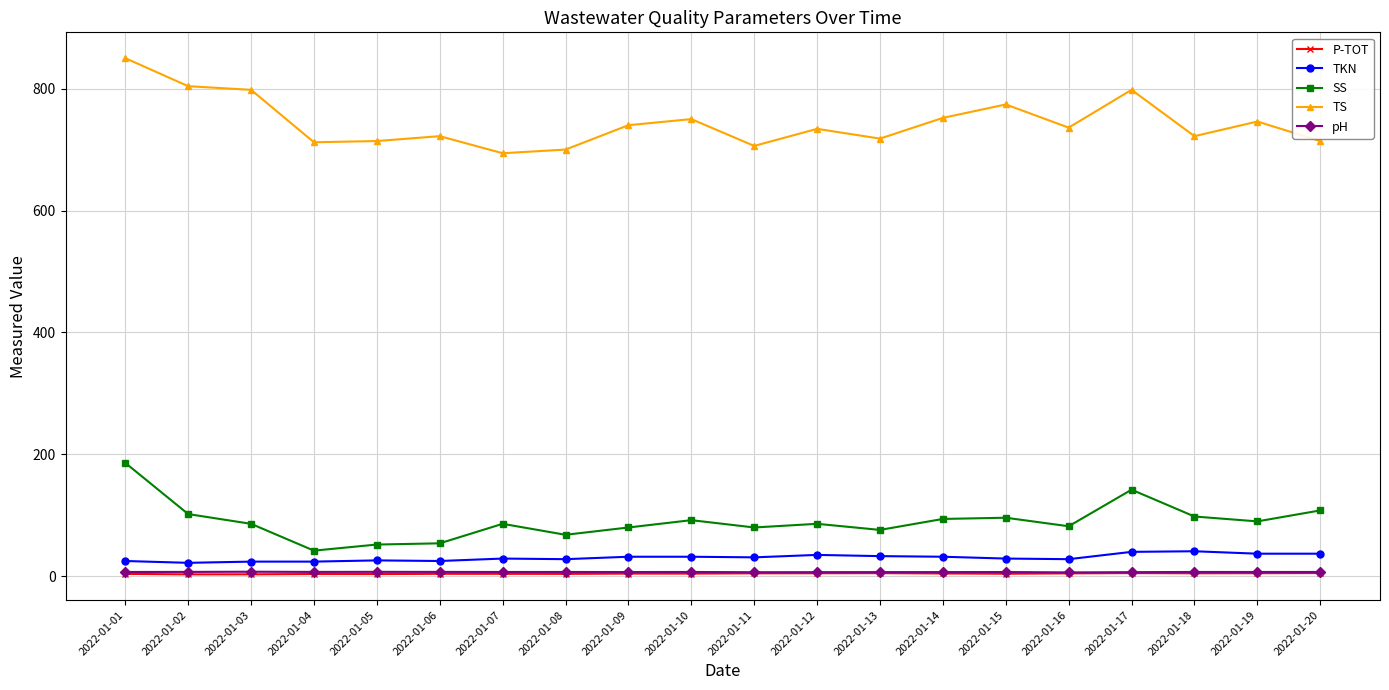

What is the difference between the TKN values at 2022-01-08 and 2022-01-13?

5.0